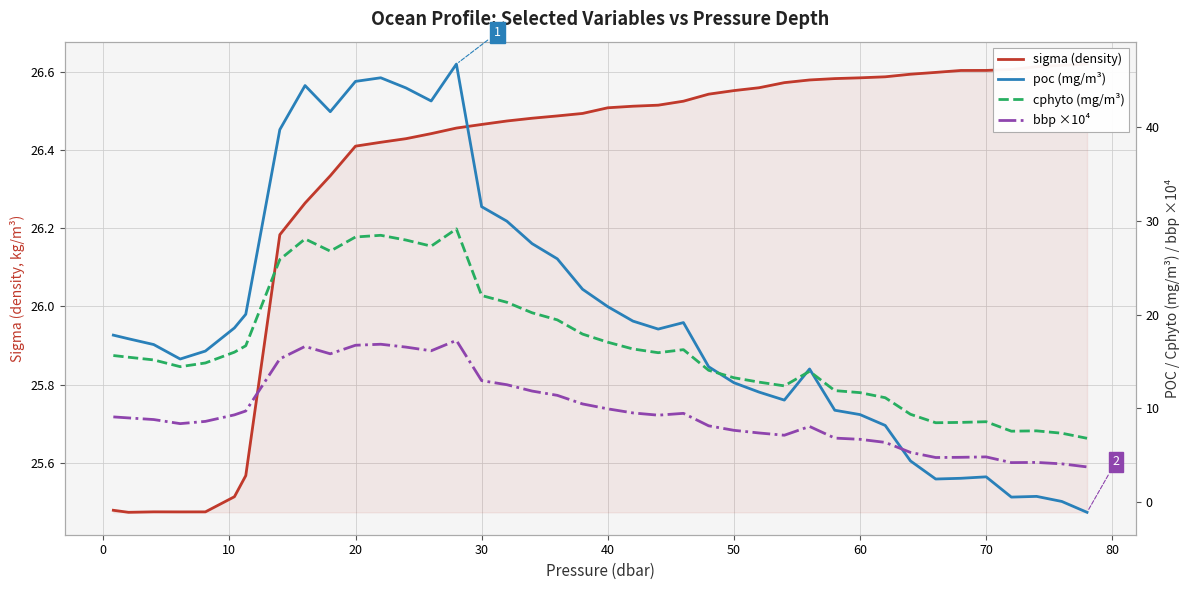

How many values in poc (mg/m³) are above zero?

39